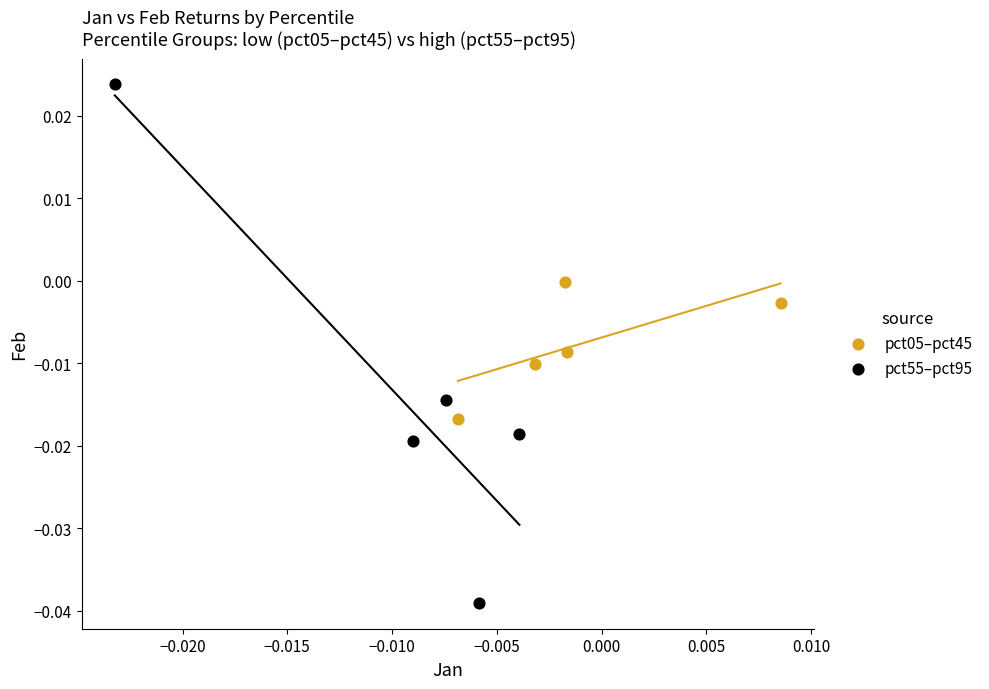

Which series contains the highest Y value?

pct55–pct95